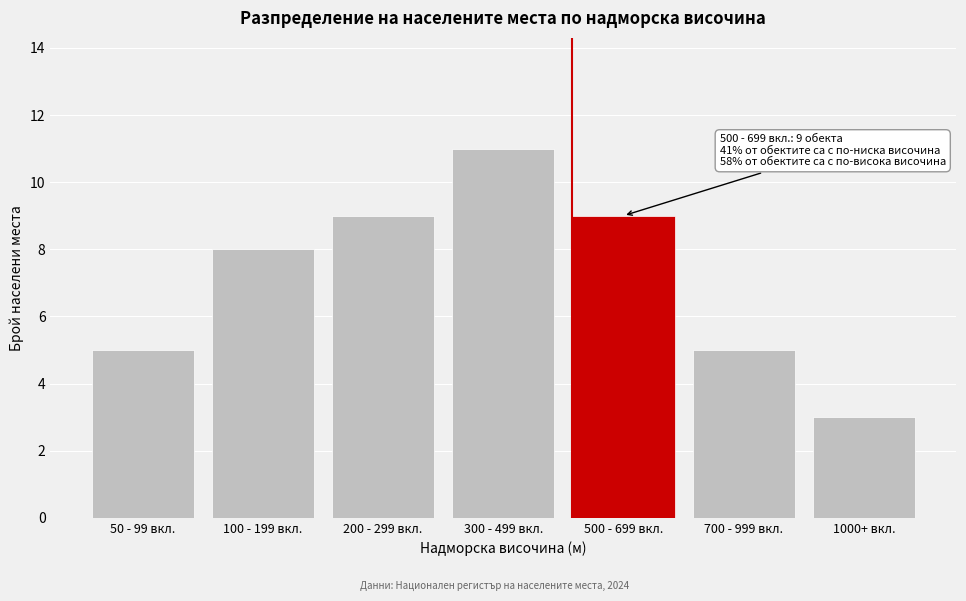

Reading left to right, what are all the values shown in this chart?

50 - 99 вкл.=5	100 - 199 вкл.=8	200 - 299 вкл.=9	300 - 499 вкл.=11	500 - 699 вкл.=9	700 - 999 вкл.=5	1000+ вкл.=3